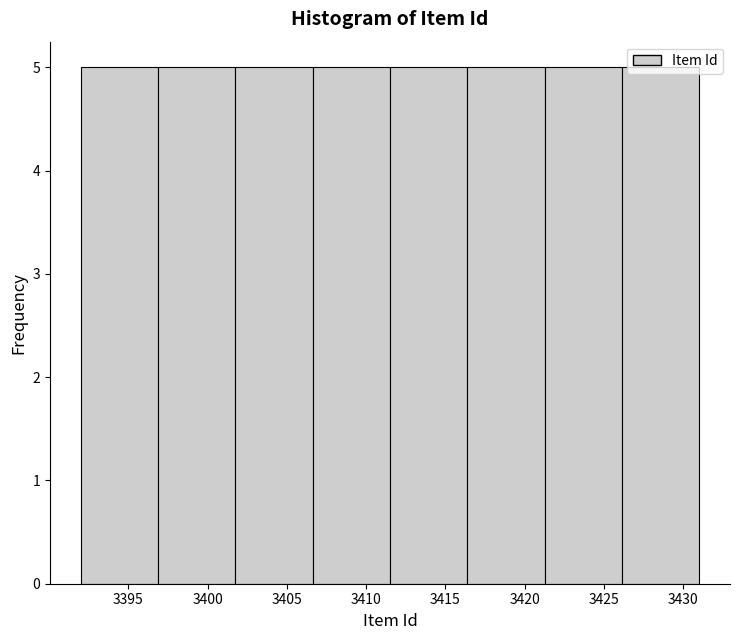

Reading left to right, list every bar in this chart as the range it spans on the x-axis followed by its height. Neither the bar edges nor the heights are printed on the chart, so give them approximately, as read against the axes.

3392.0 to 3397.0: 5
3397.0 to 3402.0: 5
3402.0 to 3406.5: 5
3406.5 to 3411.5: 5
3411.5 to 3416.5: 5
3416.5 to 3421.5: 5
3421.5 to 3426.0: 5
3426.0 to 3431.0: 5